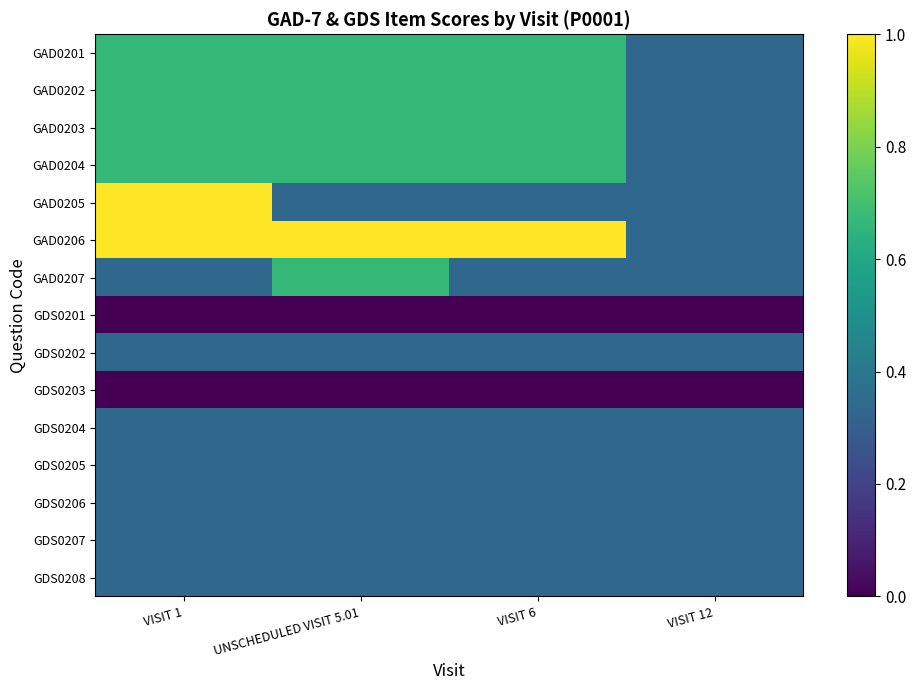

What is the difference between the highest and lowest values at VISIT 6?

1.0